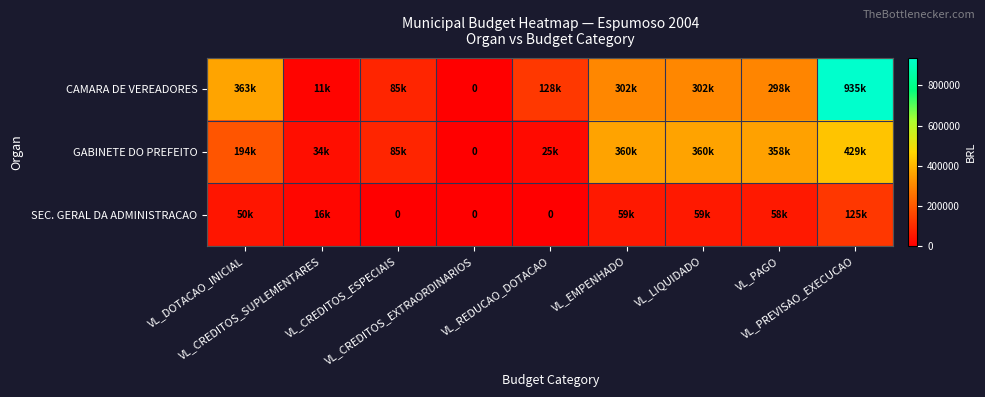

How many distinct data groups are displayed?

3